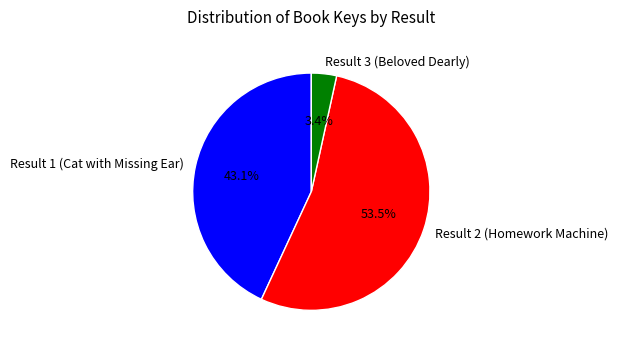

Which slice represents more than half of the pie?

Result 2 (Homework Machine)